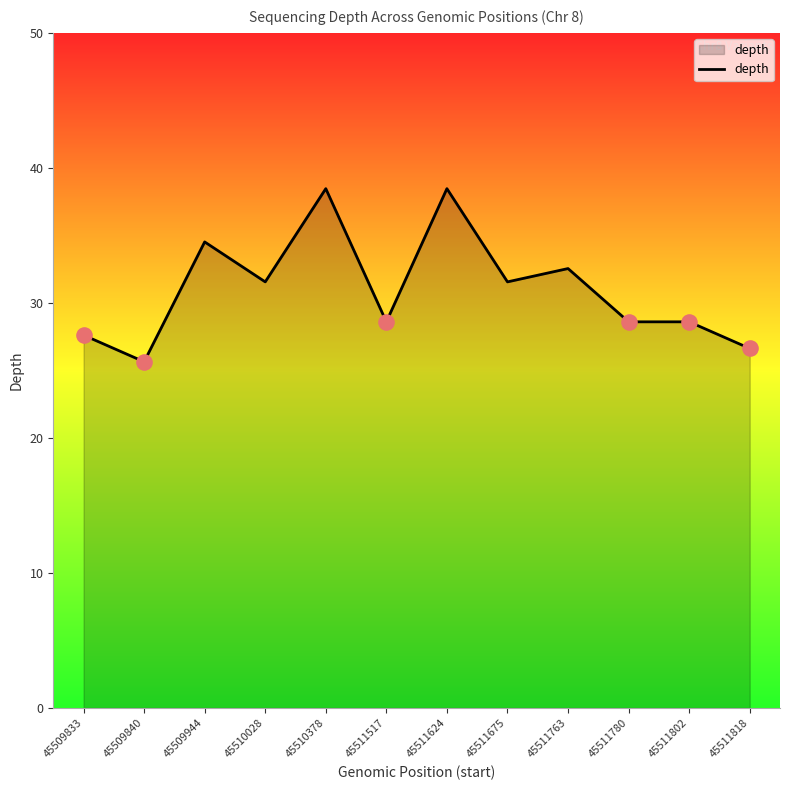

Approximately how many times larger is the value at 45509944 compared to 45510378?

0.9